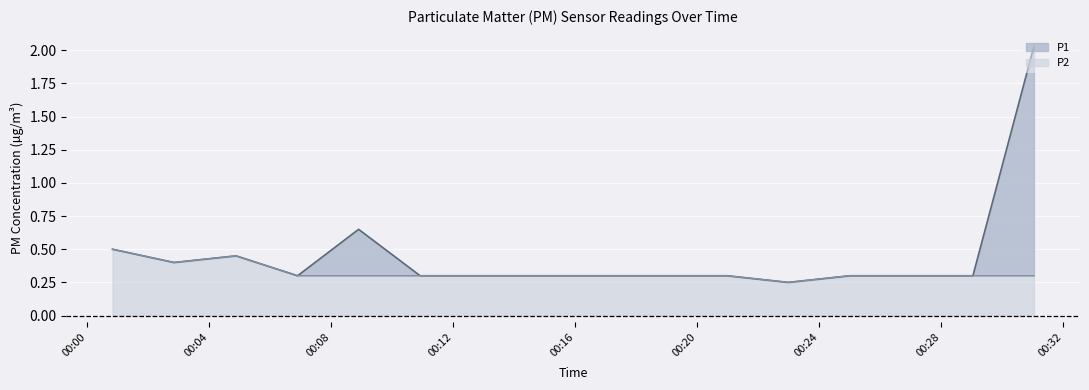

Count the number of data series in this chart.

2